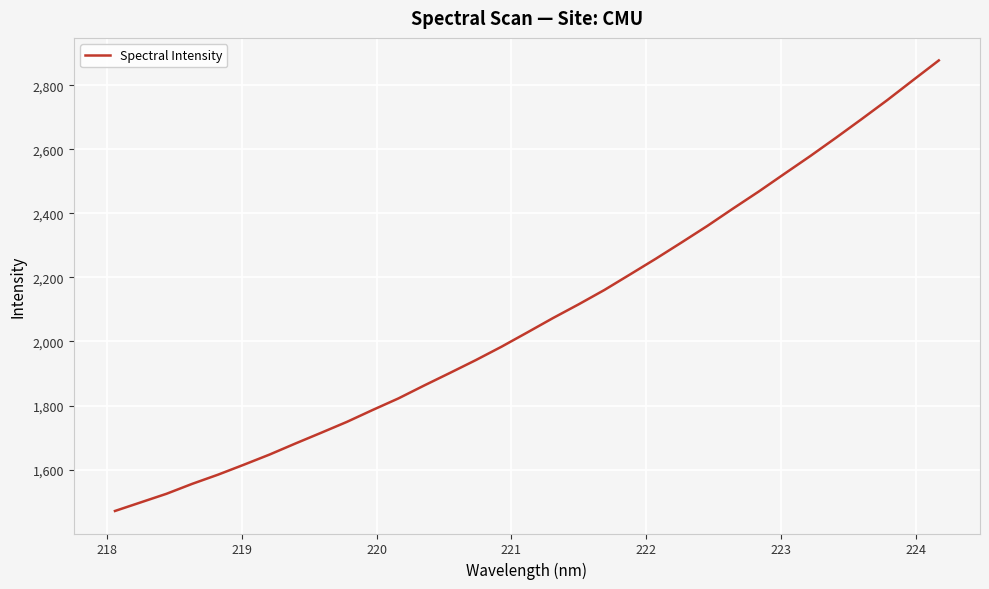

What is the average value?

2079.3